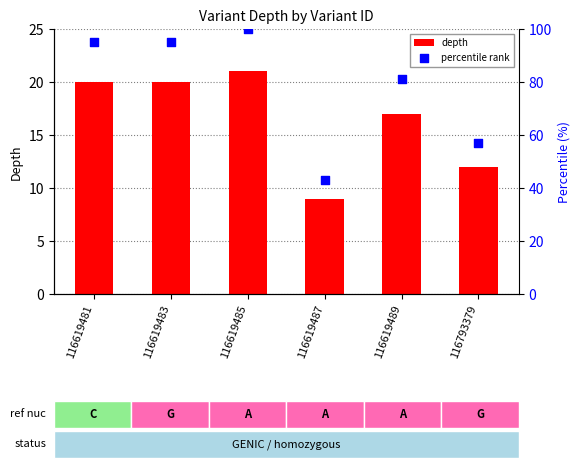

Which series has the largest total across all categories?

percentile rank